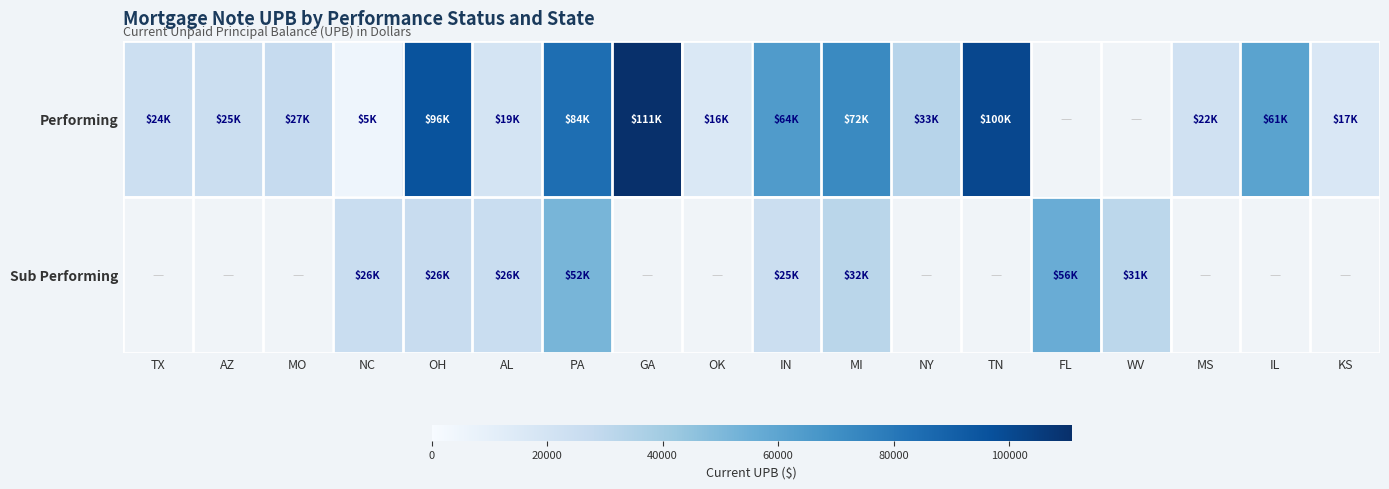

What value does the Sub Performing series have at WV?

30993.0